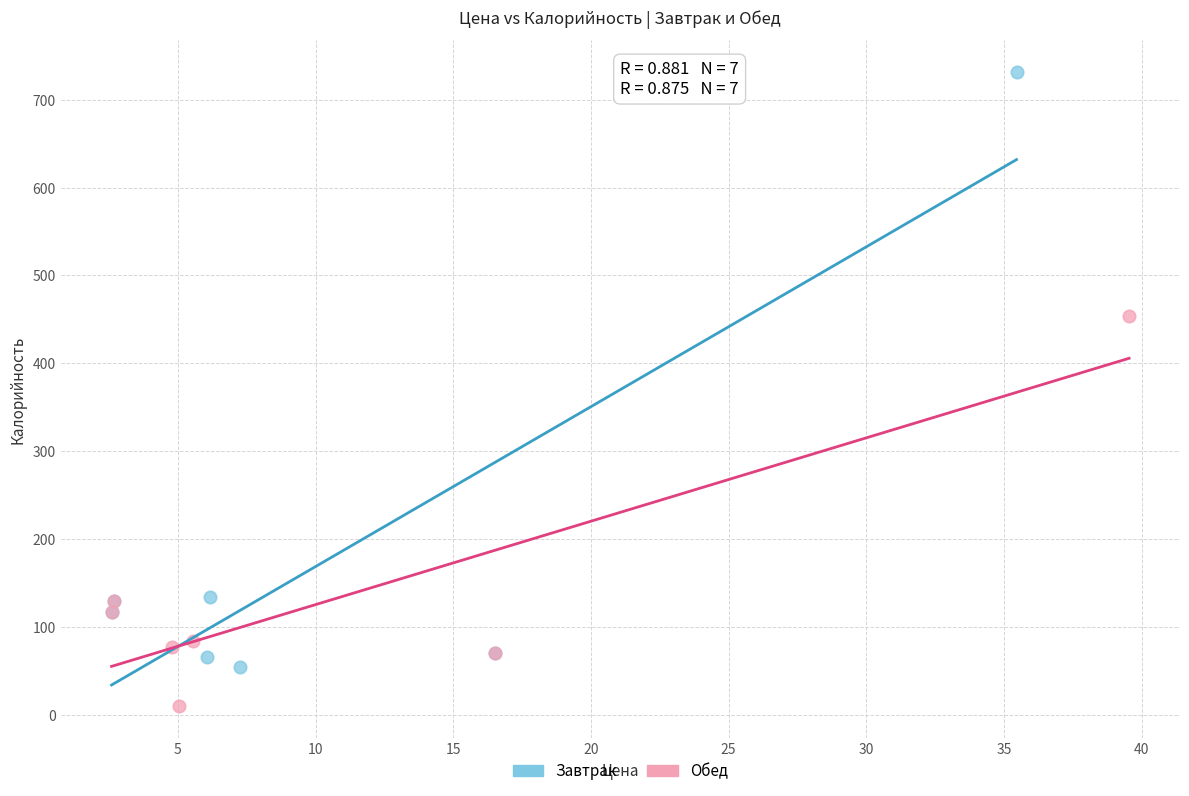

Which series reaches the minimum Y coordinate?

Обед